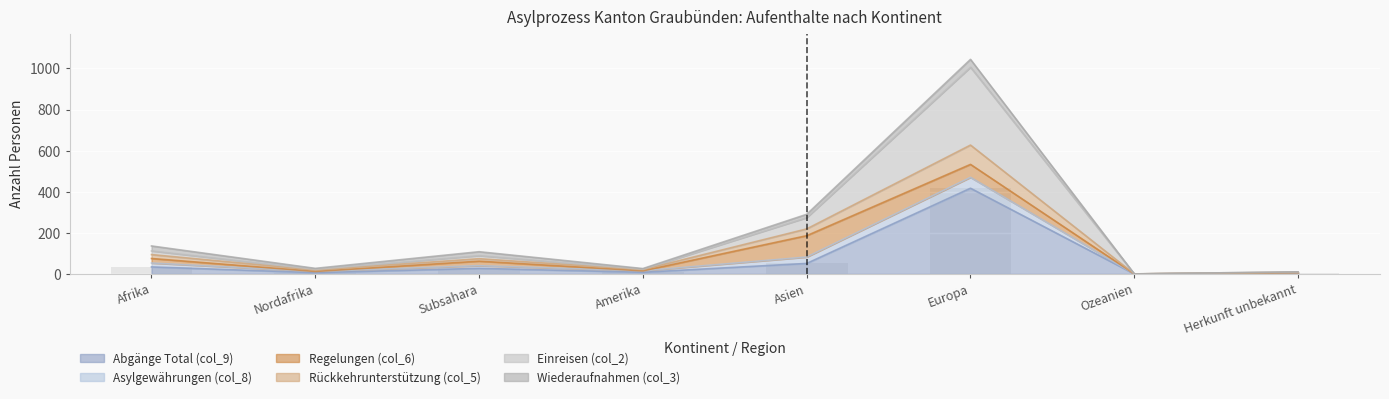

What is the difference between the Rückkehrunterstützung (col_5) values at Ozeanien and Asien?

219